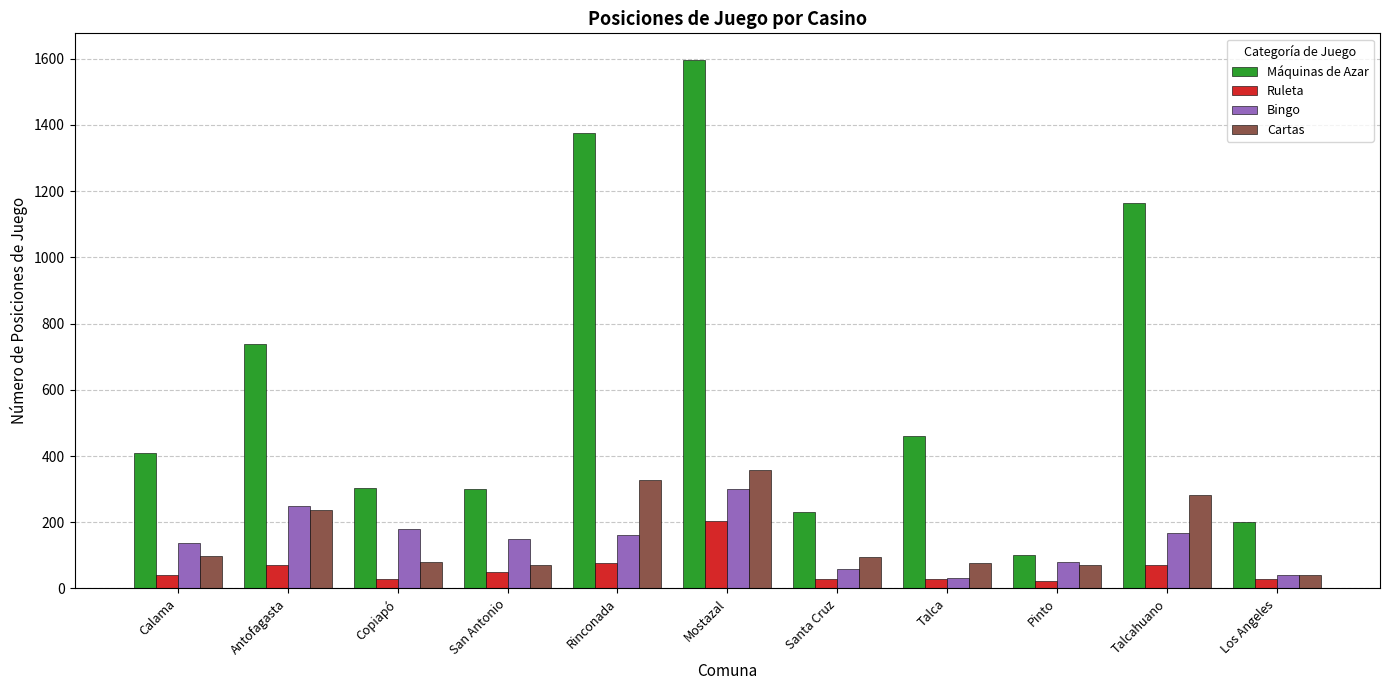

Count the number of categories in the chart.

11